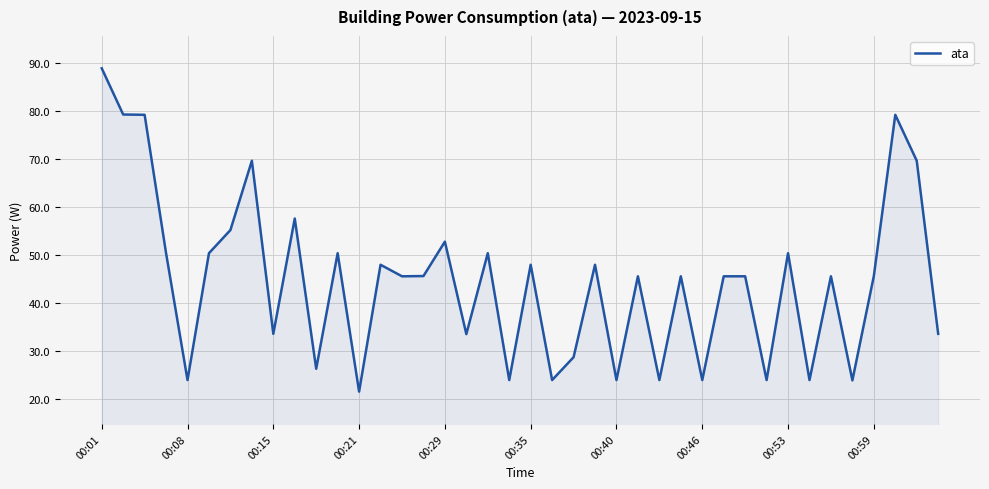

What is the greatest value displayed?

88.8